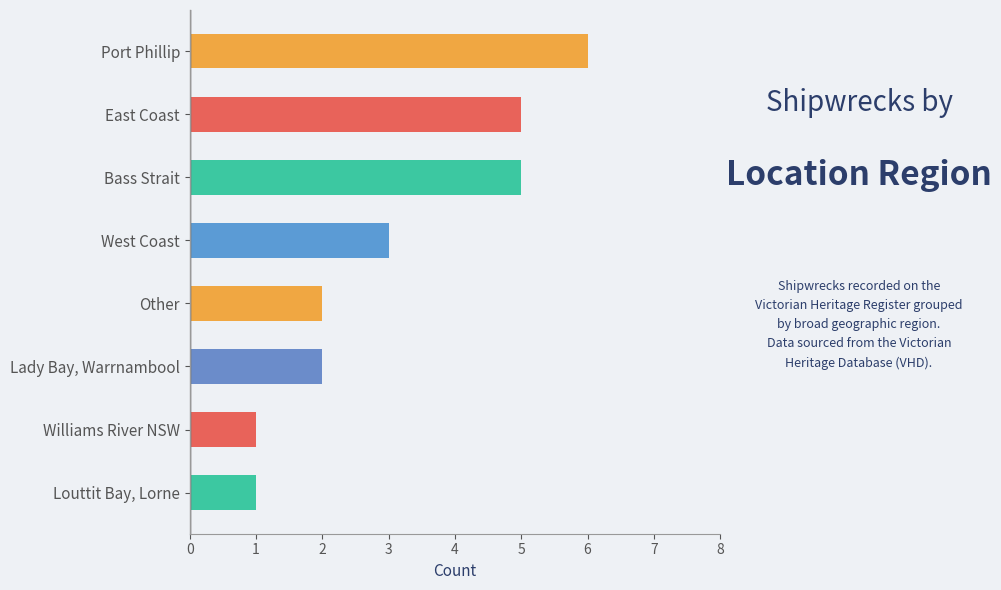

What is the average value?

3